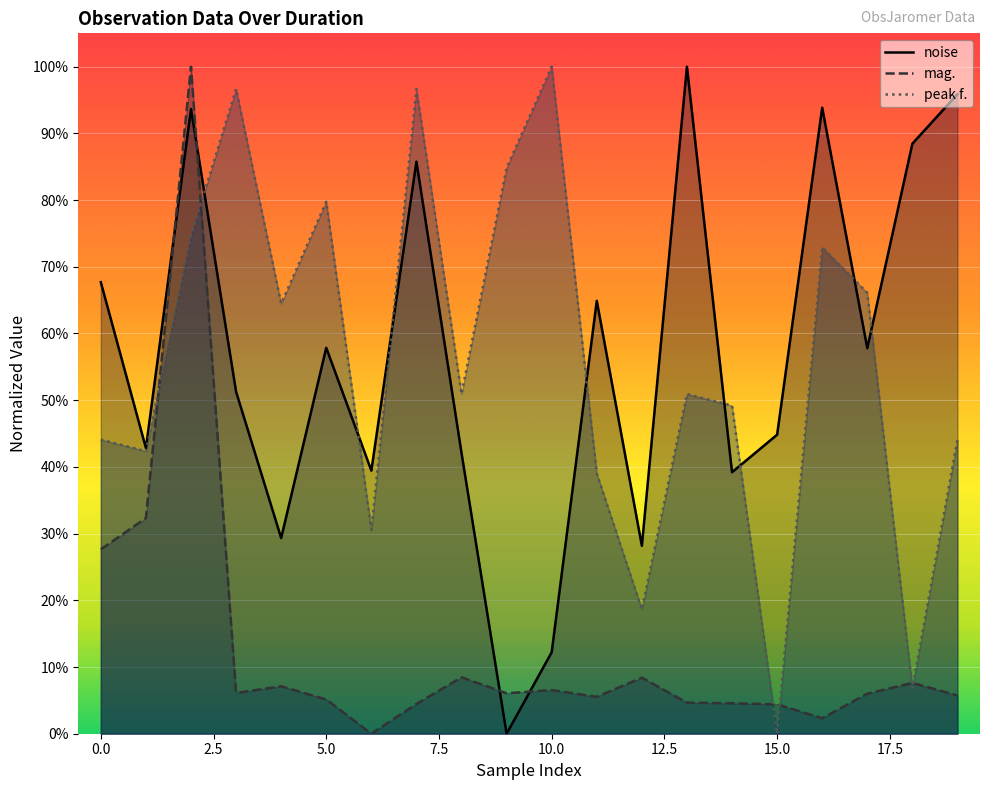

Between 16 and 12, which is larger?

16